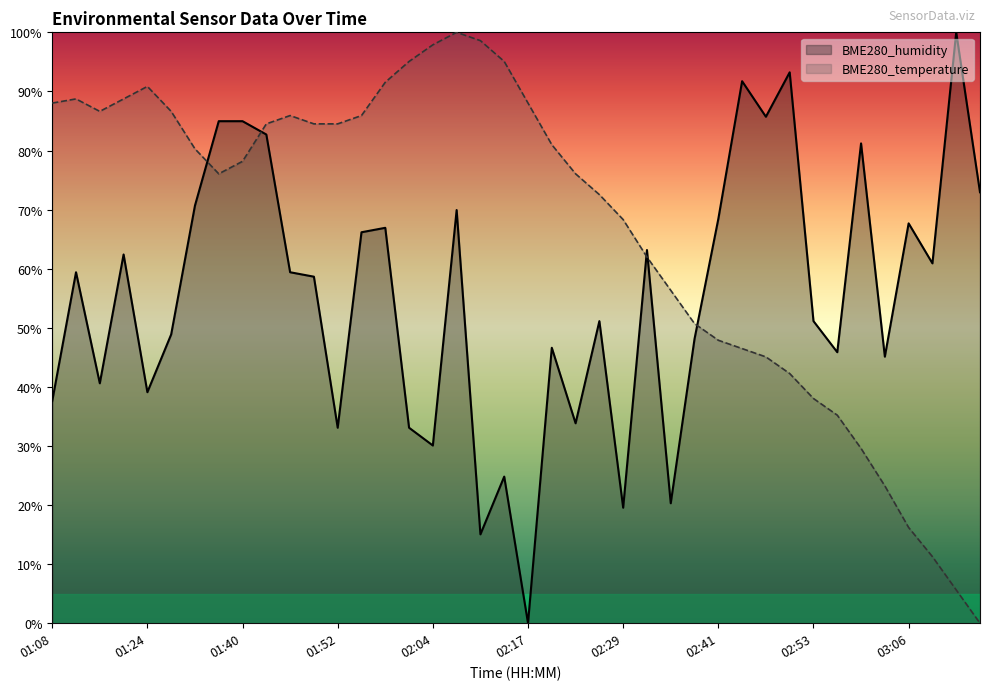

How many values in the BME280_humidity series are below 59?

20